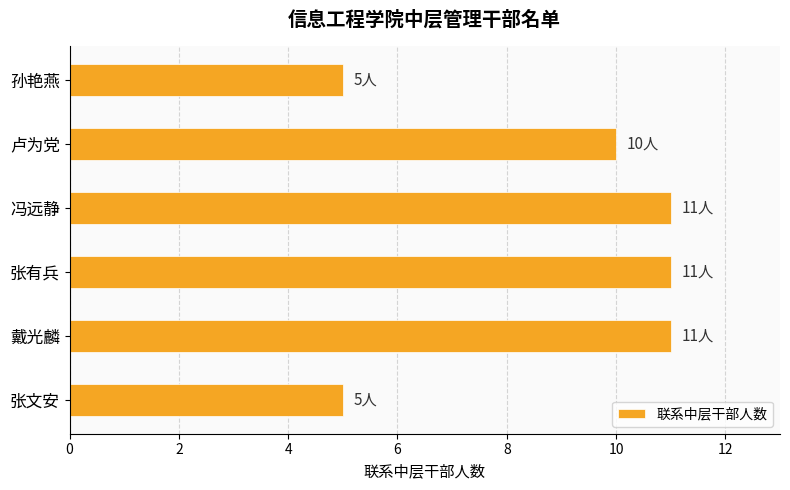

Reading bottom to top, extract all data points from this chart.

张文安=5	戴光麟=11	张有兵=11	冯远静=11	卢为党=10	孙艳燕=5